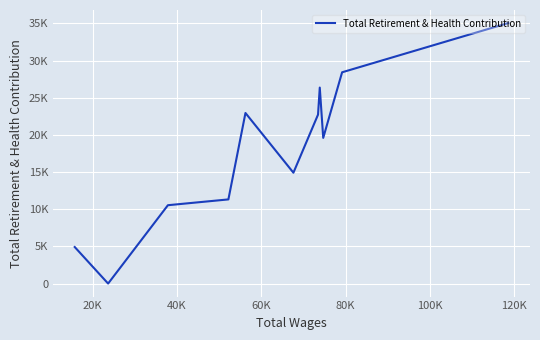

What is the difference between the second highest and minimum values?

28416